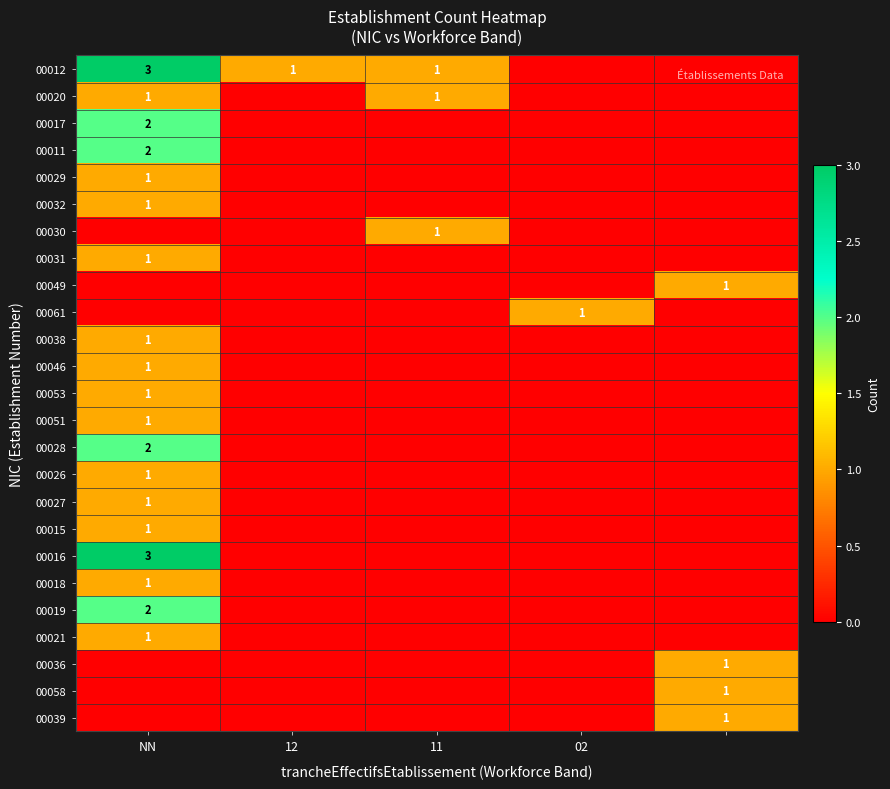

Which has a higher value, NN or 12?

NN